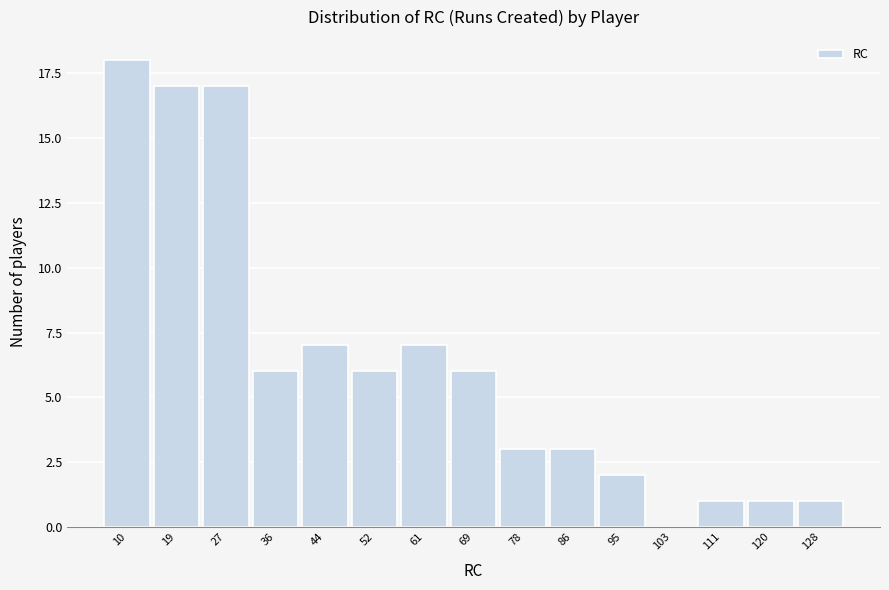

Reading left to right, extract all data points from this chart.

10=18	19=17	27=17	36=6	44=7	52=6	61=7	69=6	78=3	86=3	95=2	103=0	111=1	120=1	128=1